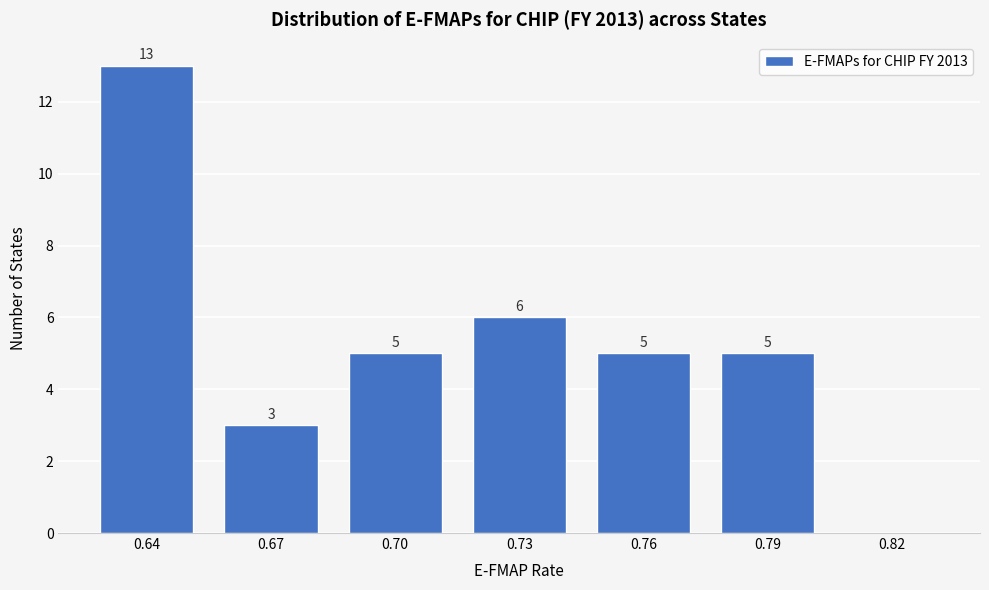

Reading left to right, what are all the values shown in this chart?

0.64=13	0.67=3	0.70=5	0.73=6	0.76=5	0.79=5	0.82=0